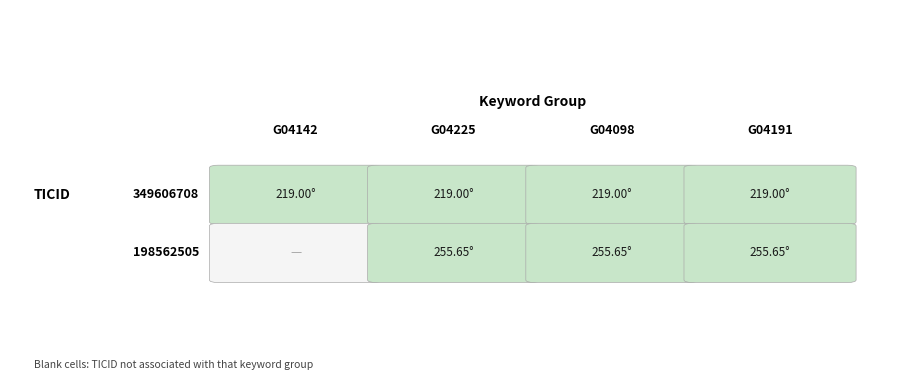

Rank the series by their maximum value, from lowest to highest.

349606708, 198562505